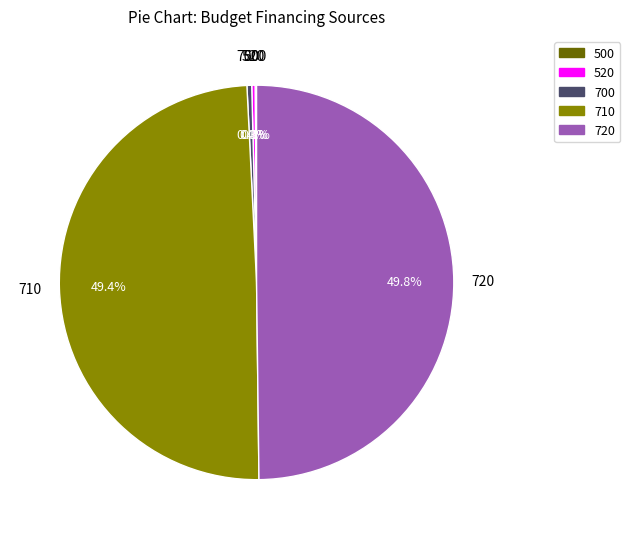

The 710 slice represents 49% of the pie. True or false?

True